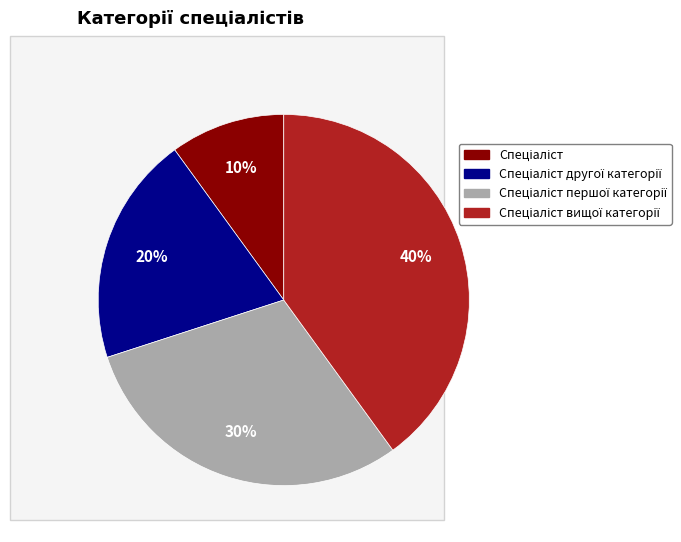

To the nearest percent, what is the difference between the largest and smallest slice percentages?

30%